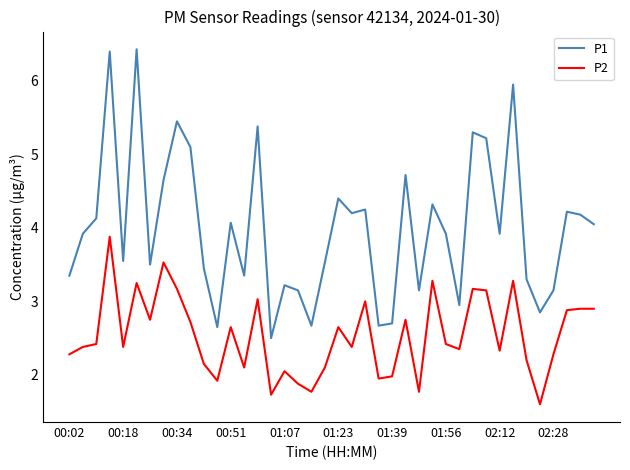

Which series has the widest spread of values?

P1